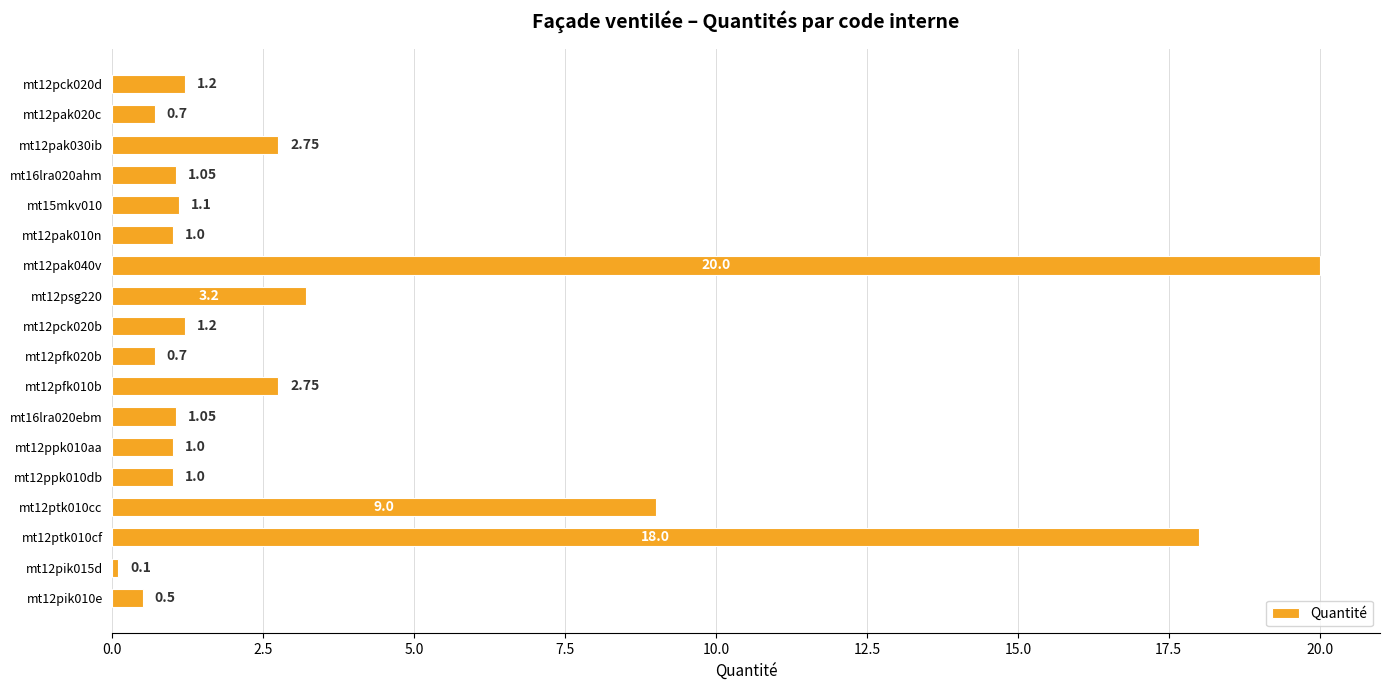

What is the minimum value shown in the chart?

0.1